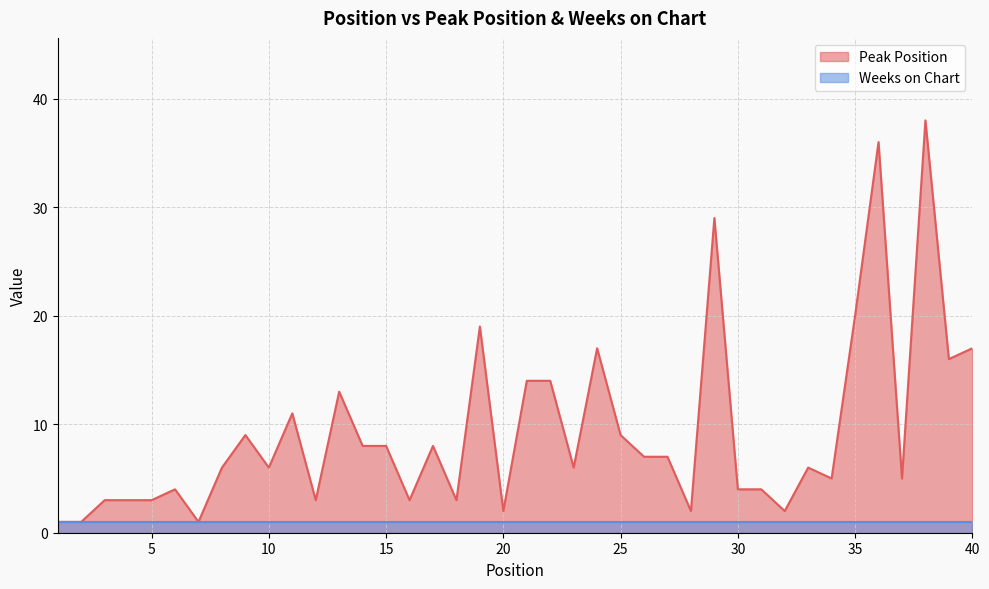

How many points are higher than both their immediate neighbors (excluding endpoints)?

11